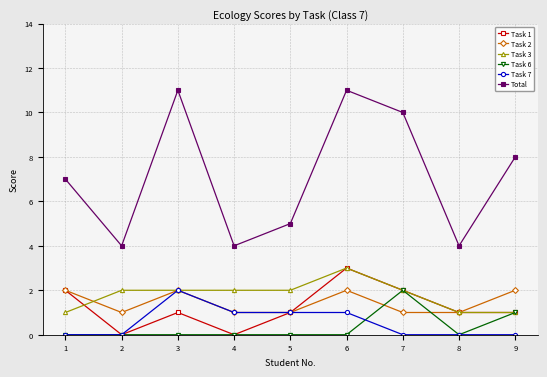

Which series has the largest range (max minus min)?

Total